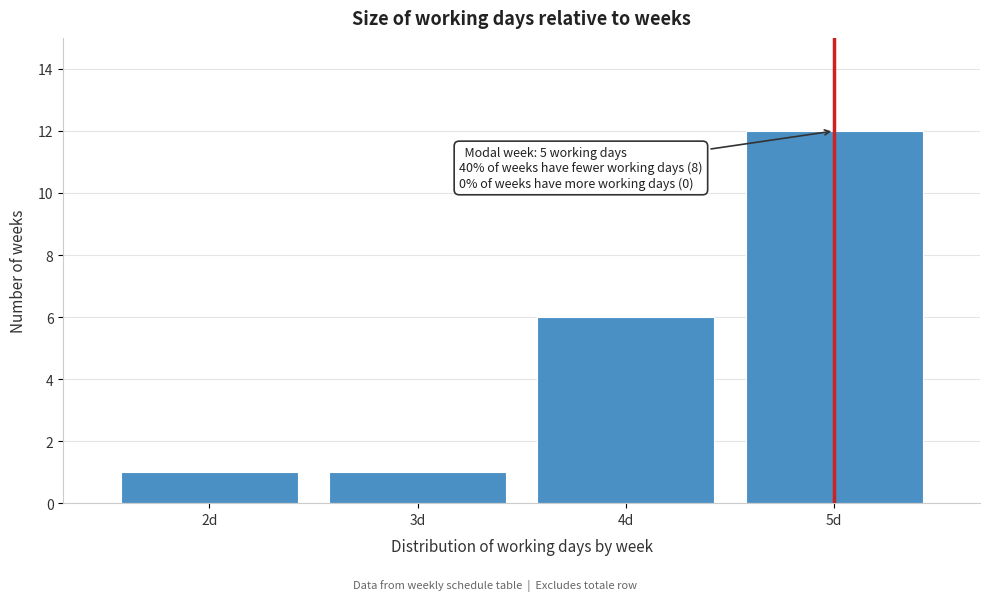

Reading left to right, list all the values displayed in this chart.

1	1	6	12